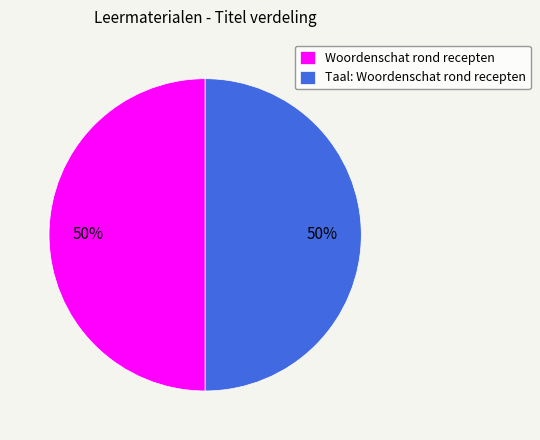

Is the sum of Woordenschat rond recepten and Taal: Woordenschat rond recepten greater than half?

Yes